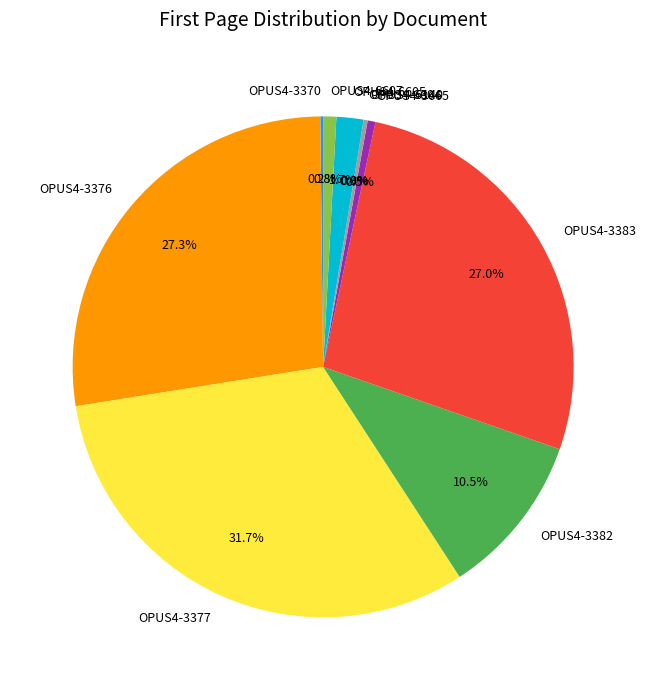

Is there a majority slice in this chart?

No